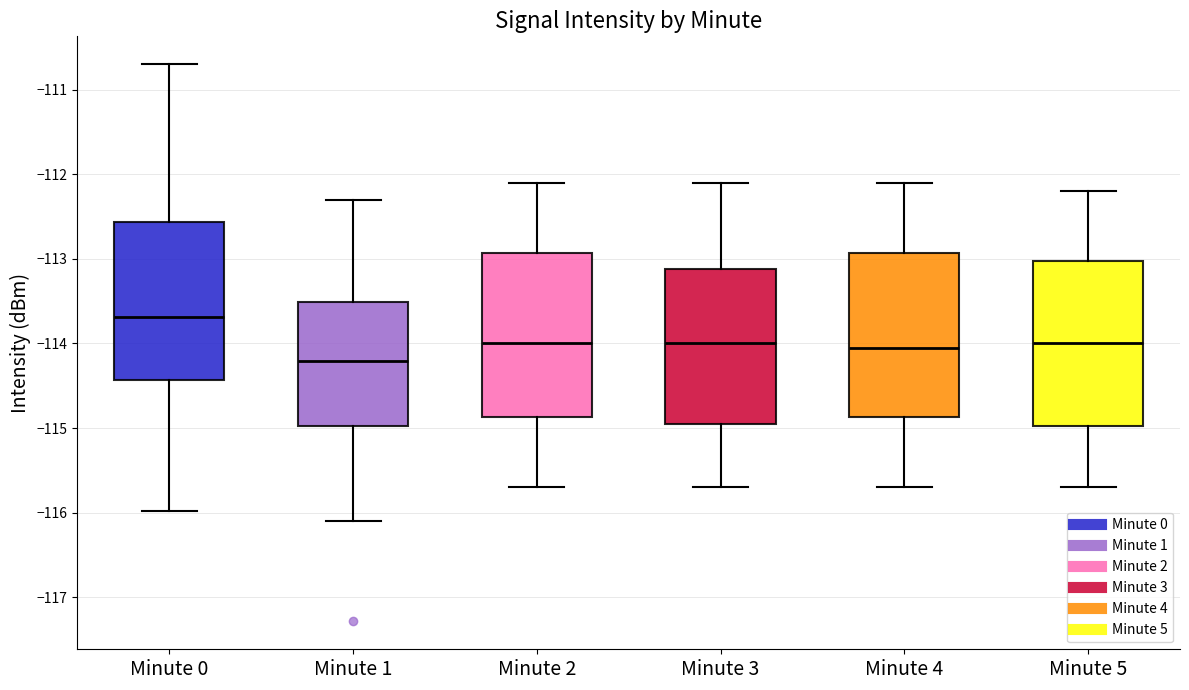

Reading left to right, read every box against the y-axis: the position of its median line, the range the box covers, and the ends of its whiskers. The values are not printed on the chart, so give them approximately, as read against the axis.

Minute 0: median -113.7, box -114.4 to -112.6, whiskers -116.0 to -110.7
Minute 1: median -114.2, box -115.0 to -113.5, whiskers -116.1 to -112.3
Minute 2: median -114.0, box -114.9 to -112.9, whiskers -115.7 to -112.1
Minute 3: median -114.0, box -114.9 to -113.1, whiskers -115.7 to -112.1
Minute 4: median -114.0, box -114.9 to -112.9, whiskers -115.7 to -112.1
Minute 5: median -114.0, box -115.0 to -113.0, whiskers -115.7 to -112.2